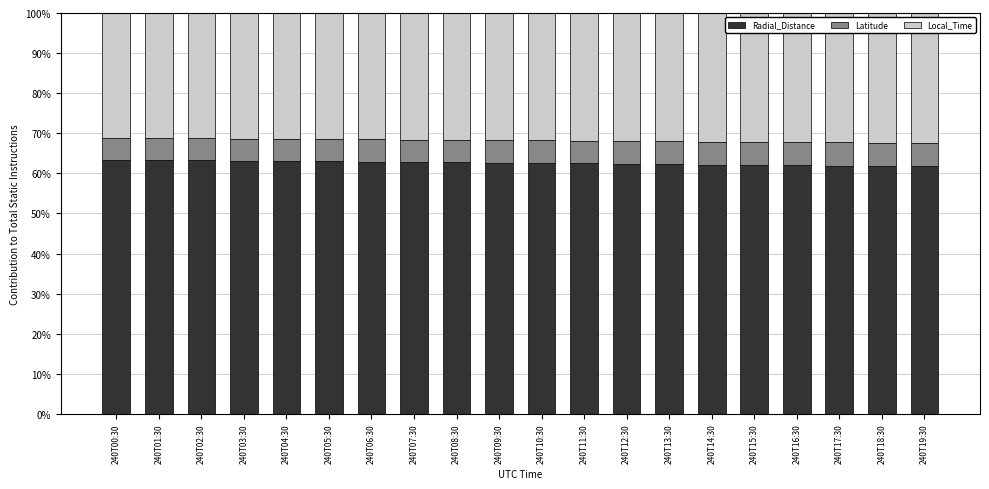

What is the total value across all series at 240T01:30?

100.0